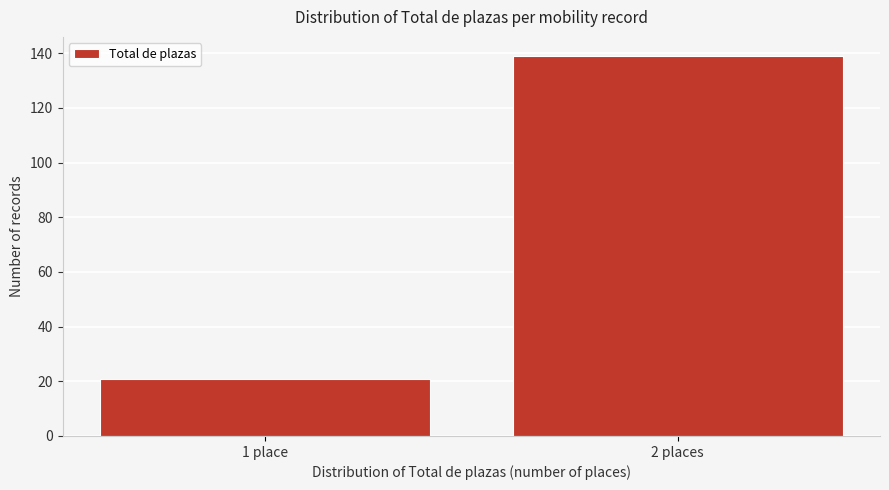

Reading right to left, what are all the values shown in this chart?

139	21